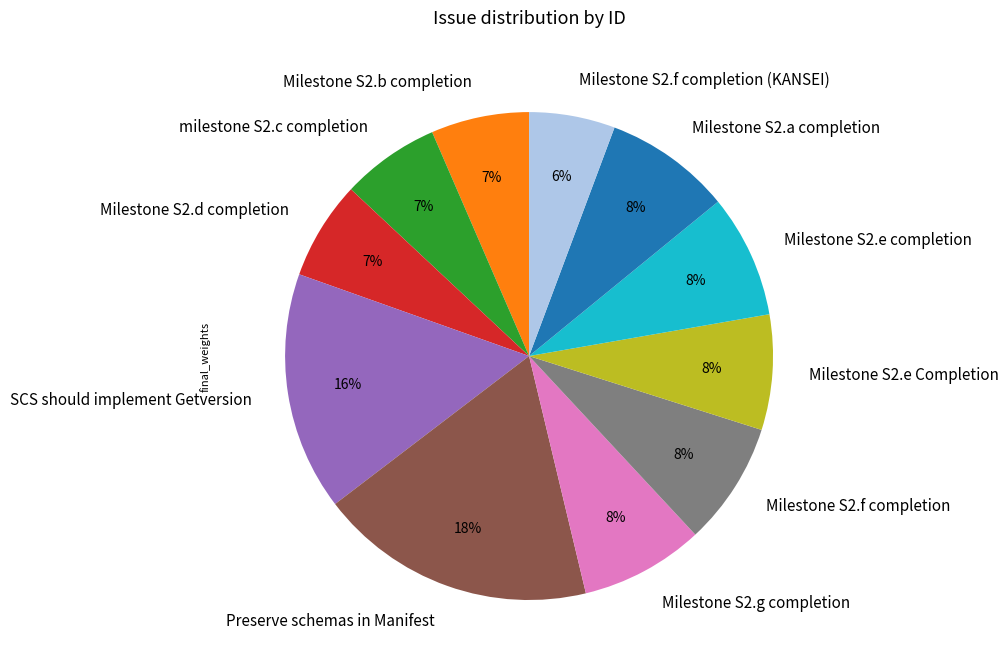

To the nearest percent, what percentage of the pie is Milestone S2.e completion?

8%